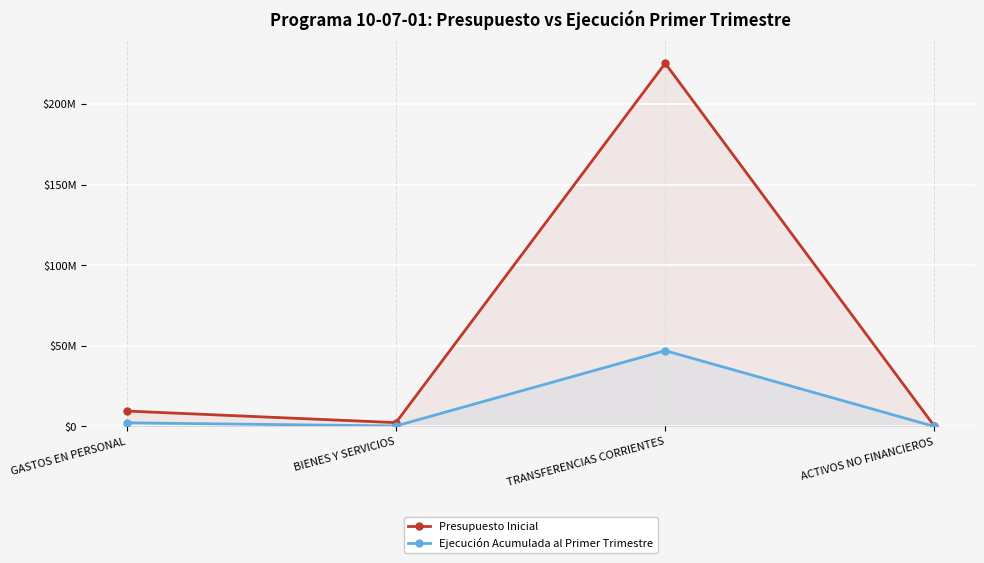

Count the number of data series in this chart.

2